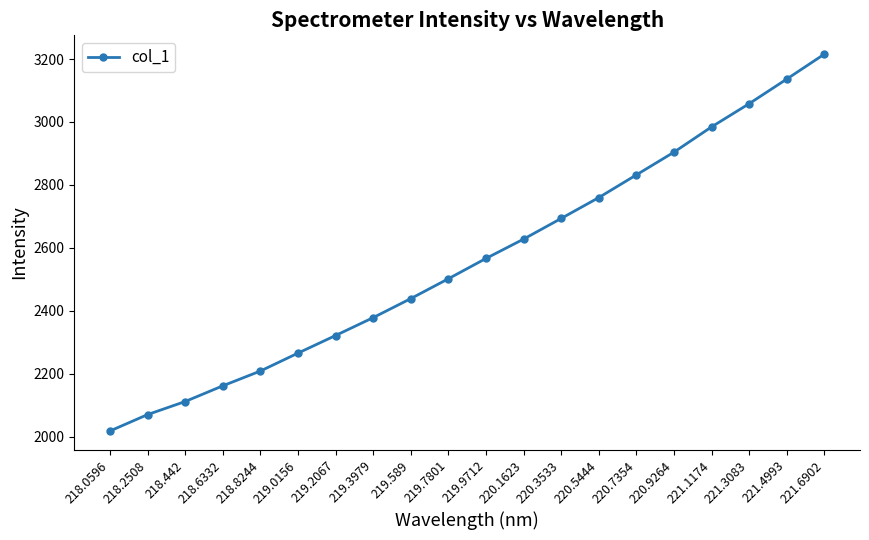

What is the value of the 20th point from the left?

3215.5